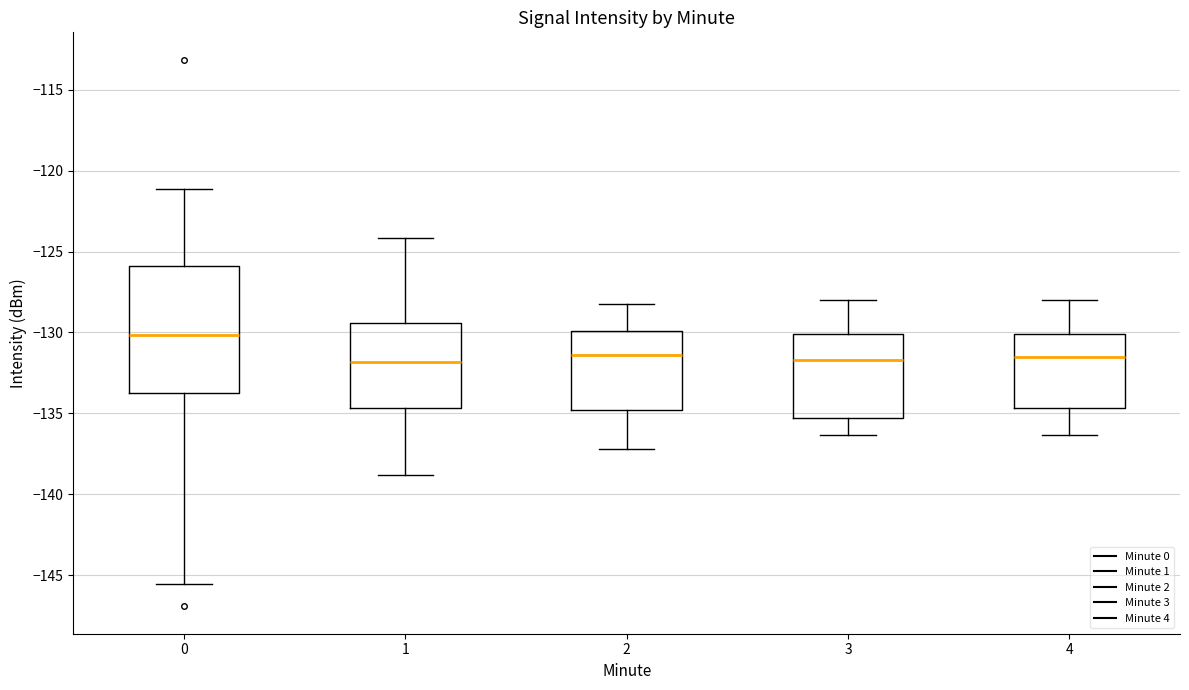

Reading left to right, read every box against the y-axis: the position of its median line, the range the box covers, and the ends of its whiskers. The values are not printed on the chart, so give them approximately, as read against the axis.

0: median -130.0, box -134.0 to -126.0, whiskers -145.5 to -121.0
1: median -132.0, box -134.5 to -129.5, whiskers -139.0 to -124.0
2: median -131.5, box -135.0 to -130.0, whiskers -137.0 to -128.0
3: median -131.5, box -135.5 to -130.0, whiskers -136.5 to -128.0
4: median -131.5, box -134.5 to -130.0, whiskers -136.5 to -128.0